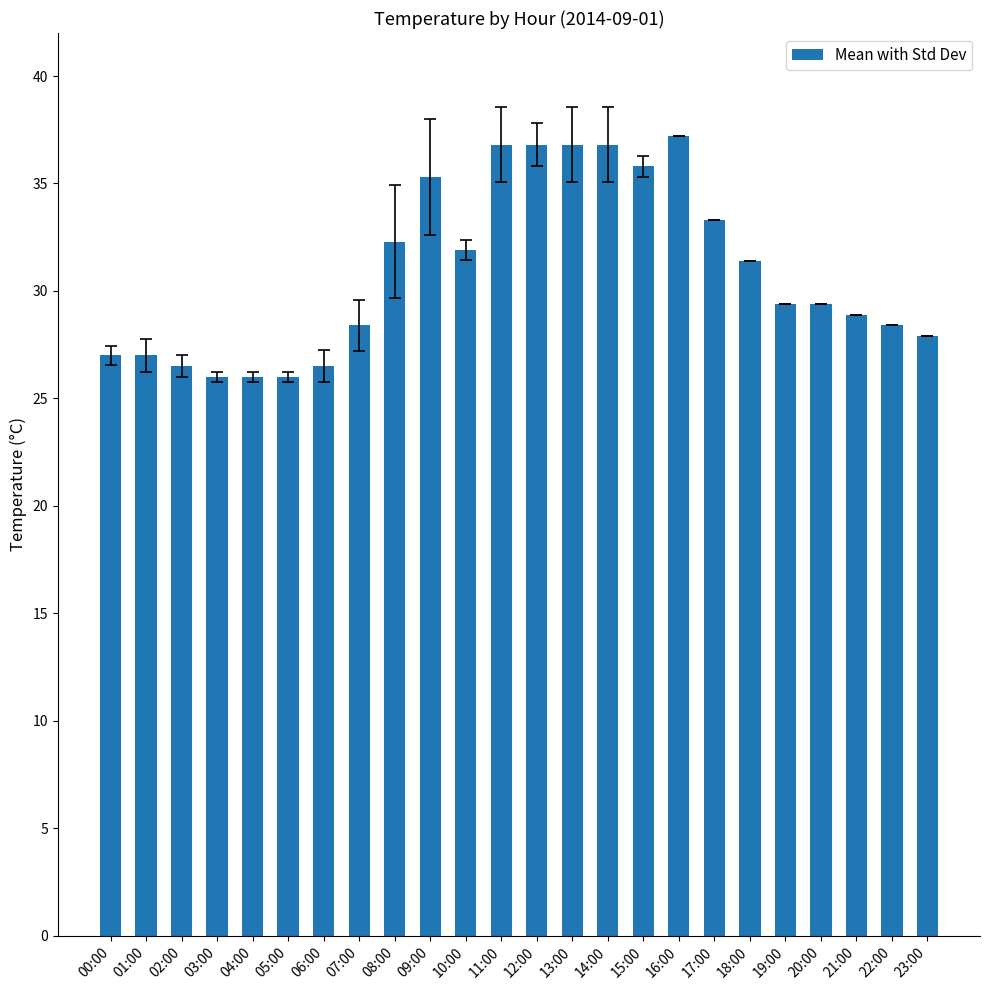

At which label does the data first exceed 29?

08:00